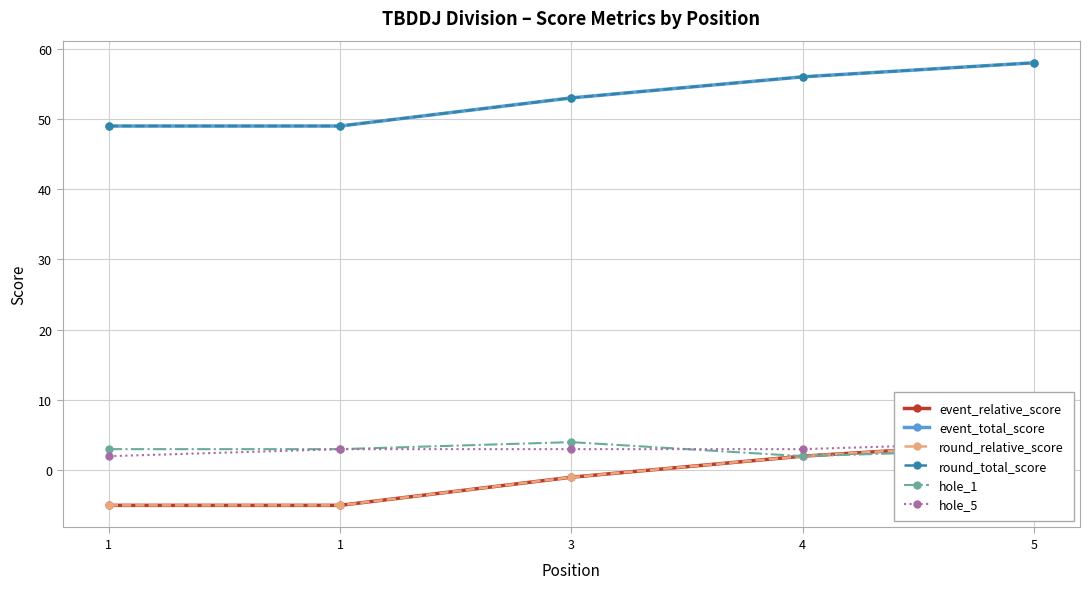

Rank the series at 4 from highest to lowest value.

event_total_score, round_total_score, hole_5, event_relative_score, round_relative_score, hole_1